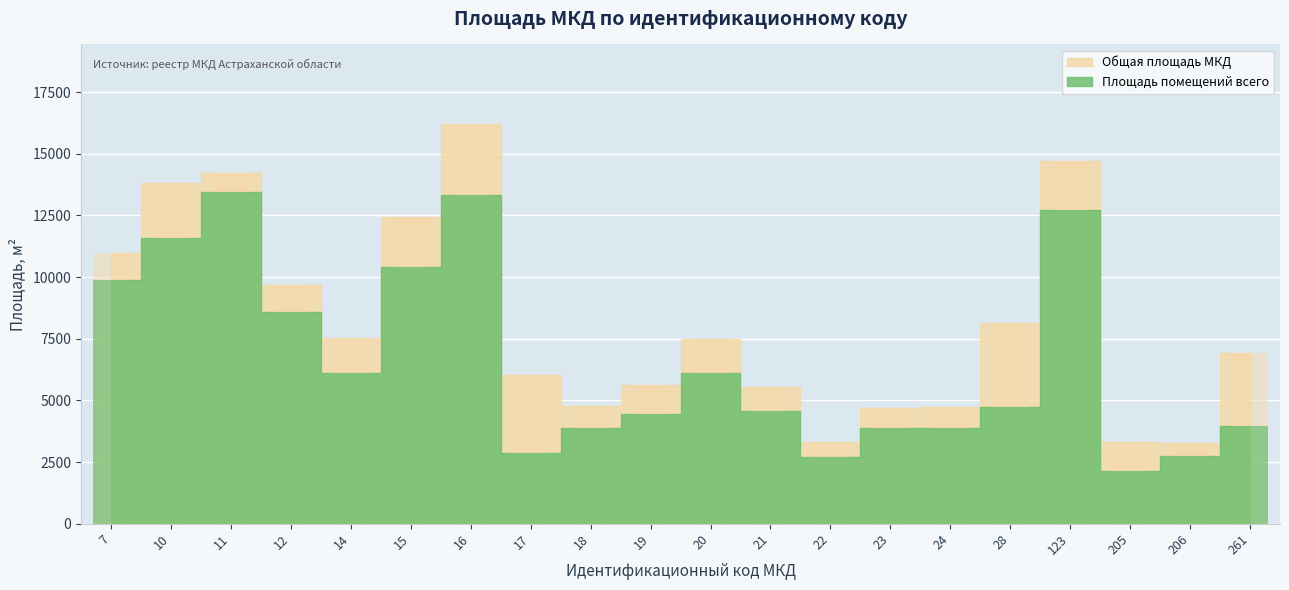

What is the difference between the second highest and minimum values in the Общая площадь МКД series?

11437.4